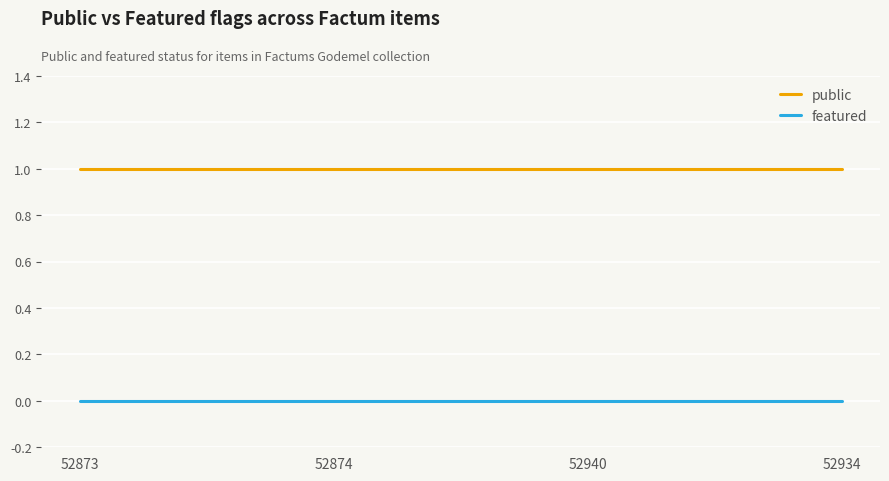

Reading left to right, what are all the values shown in this chart?

public: 52873=1	52874=1	52940=1	52934=1
featured: 52873=0	52874=0	52940=0	52934=0